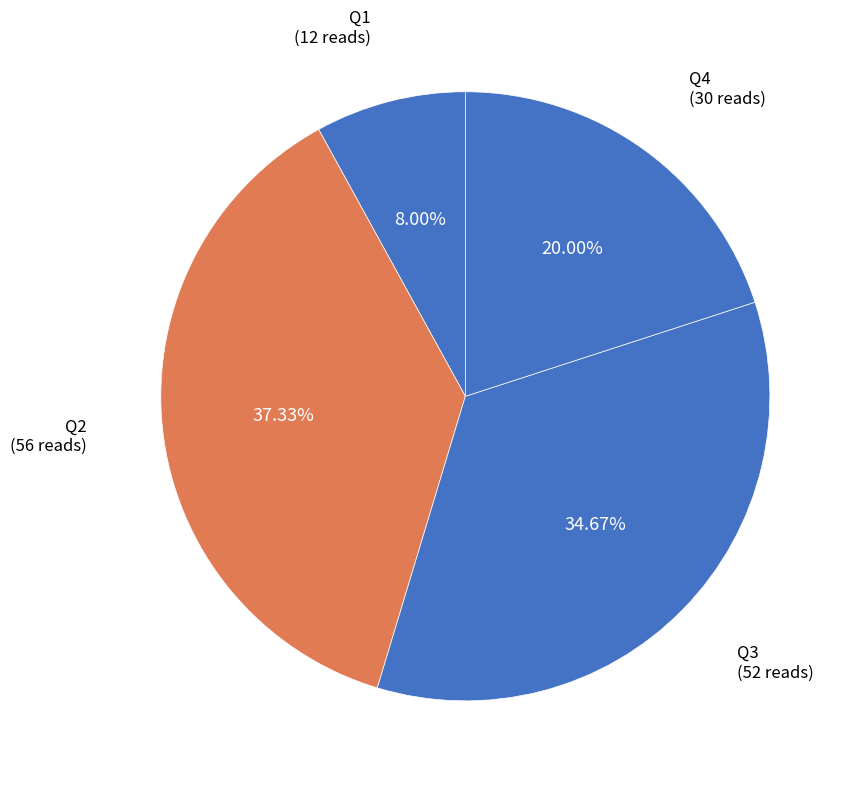

Which category has the smallest portion of the pie?

Q1